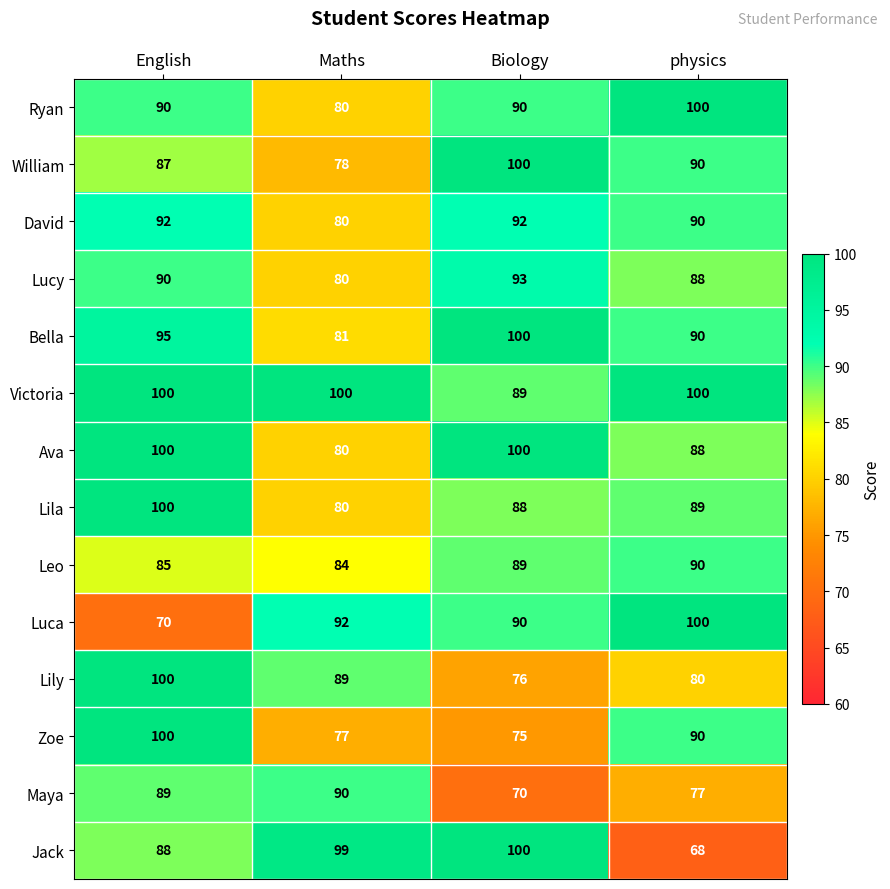

What is the lowest value of the Victoria series?

89